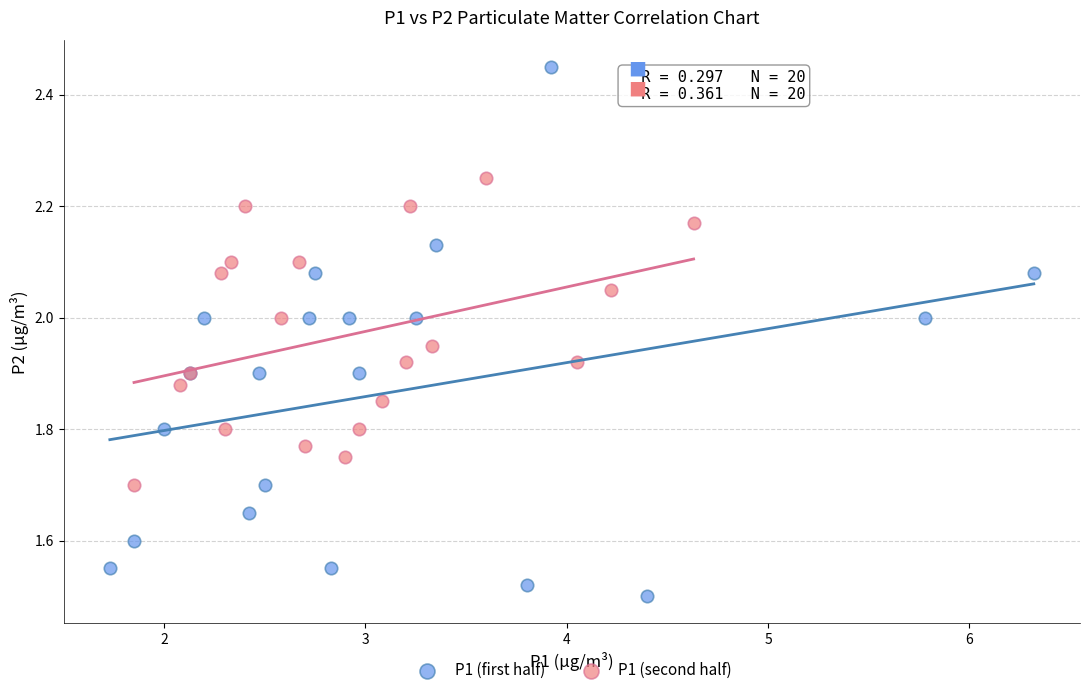

What are all the series names shown in the legend?

P1 (first half), P1 (second half)